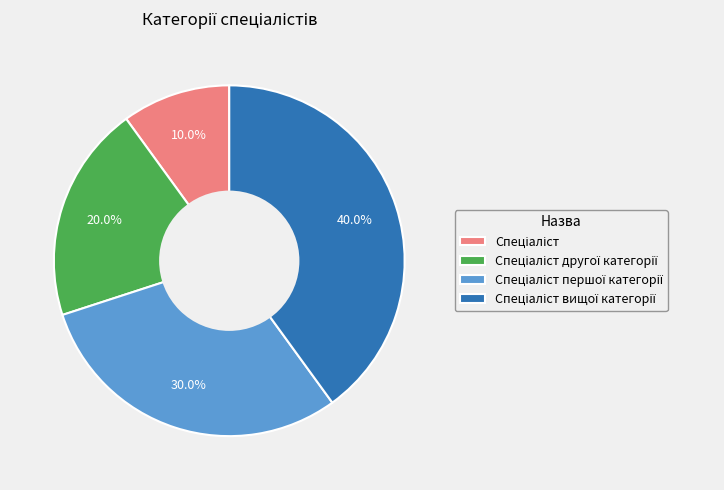

Is there a majority slice in this chart?

No